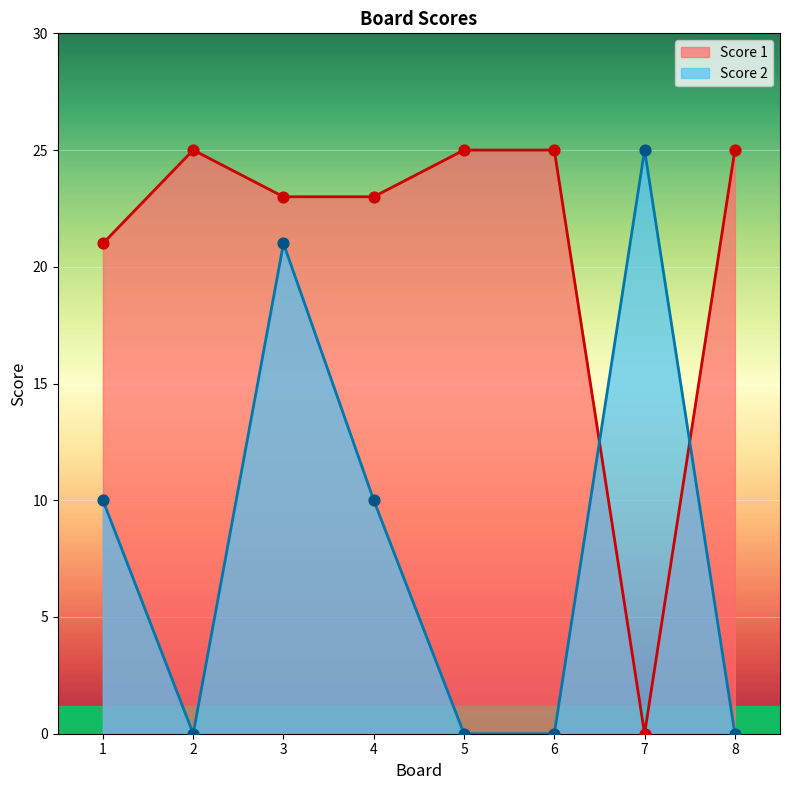

Which series reaches the minimum Y coordinate?

Score 1